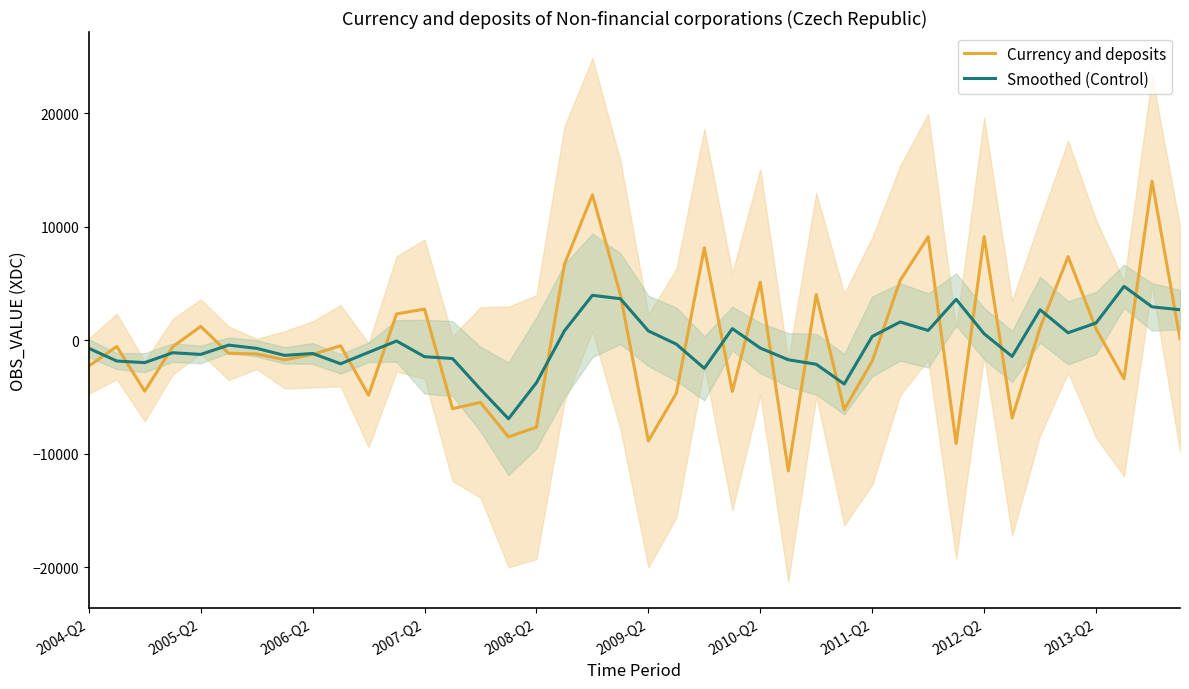

Where does the Currency and deposits series first go above -572?

2005-Q2